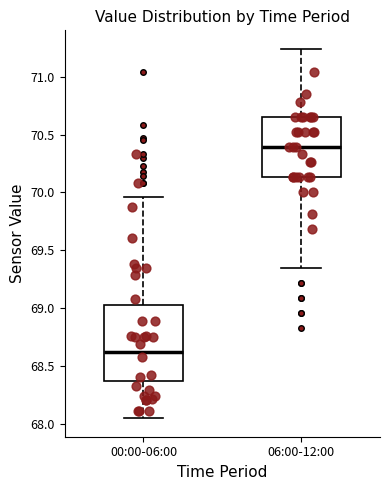

Reading left to right, read every box against the y-axis: the position of its median line, the range the box covers, and the ends of its whiskers. The values are not printed on the chart, so give them approximately, as read against the axis.

00:00-06:00: median 68.60, box 68.35 to 69.05, whiskers 68.05 to 69.95
06:00-12:00: median 70.40, box 70.15 to 70.65, whiskers 69.35 to 71.25